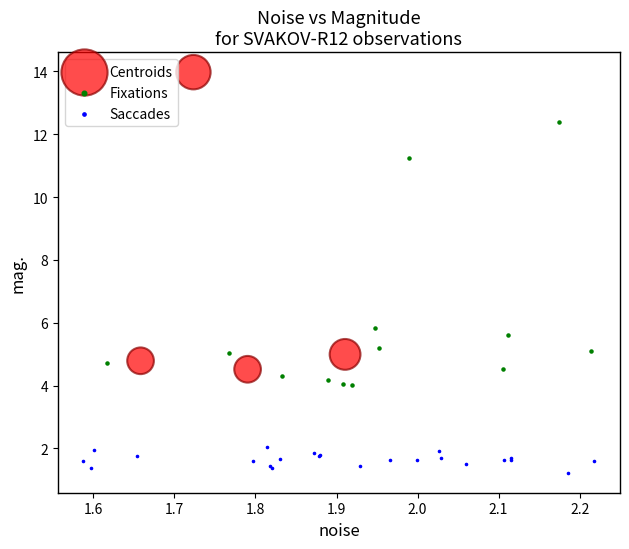

Which series reaches the maximum Y coordinate?

Centroids